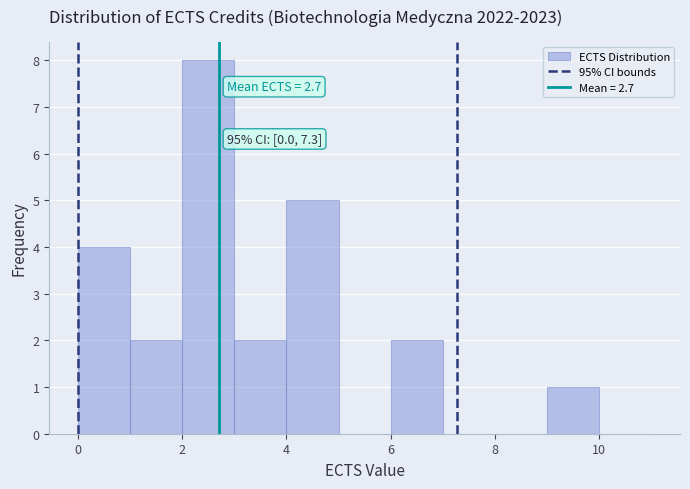

Which range on the x-axis has the tallest bar?

2 to 3